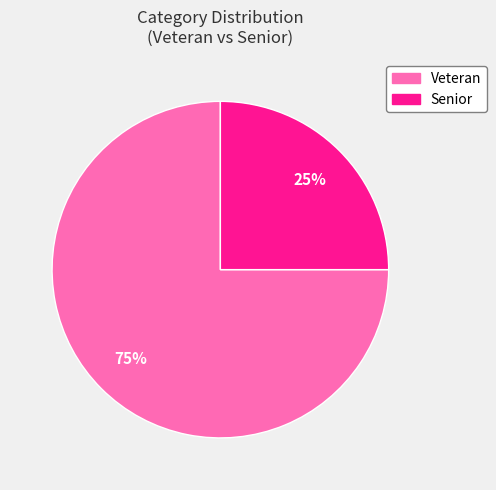

Which slice represents more than half of the pie?

Veteran